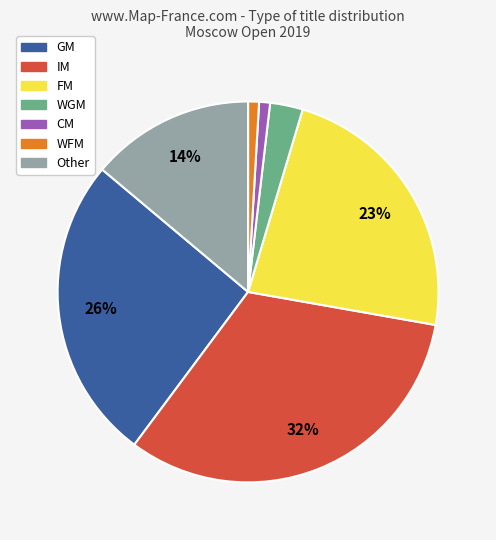

What is the largest slice in the pie chart?

IM